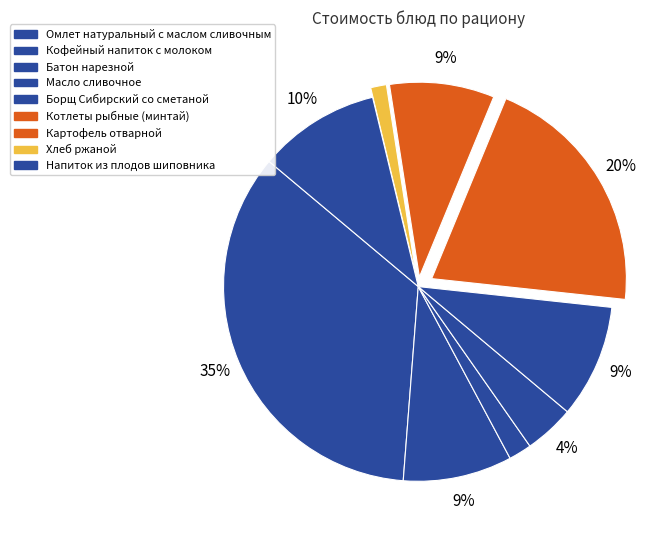

Is there any slice that represents more than half of the pie?

No